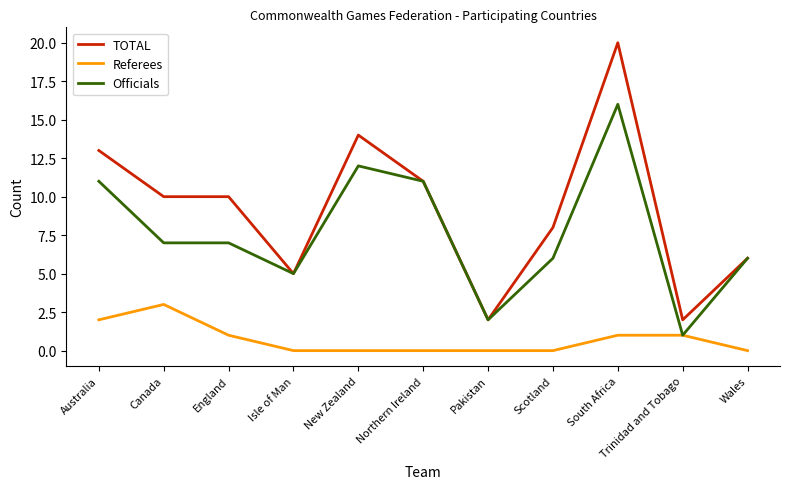

At which label does TOTAL reach its peak?

South Africa